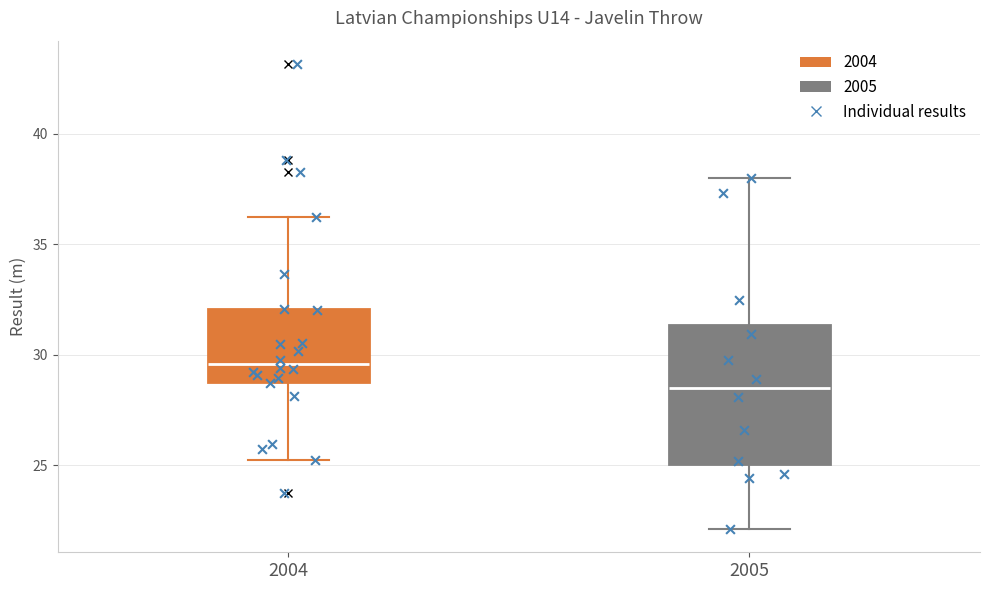

Reading left to right, read every box against the y-axis: the position of its median line, the range the box covers, and the ends of its whiskers. The values are not printed on the chart, so give them approximately, as read against the axis.

2004: median 29.5, box 29.0 to 32.0, whiskers 25.5 to 36.0
2005: median 28.5, box 25.0 to 31.5, whiskers 22.0 to 38.0